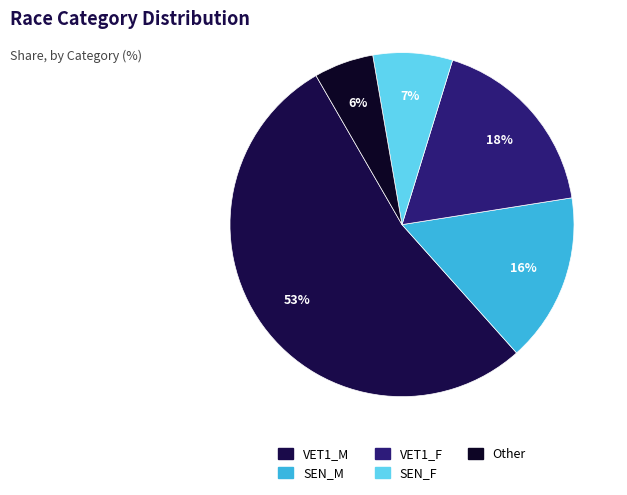

To the nearest percent, what is the combined percentage of Other and SEN_F?

13%